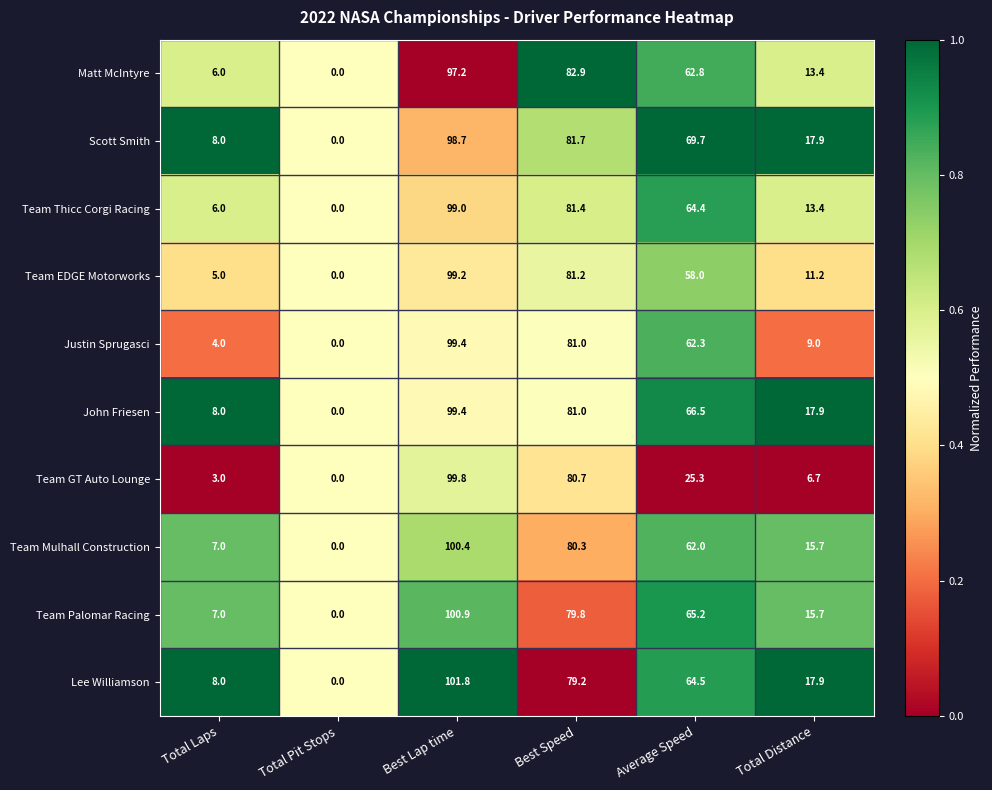

Which category has the lowest value across all series?

Total Pit Stops